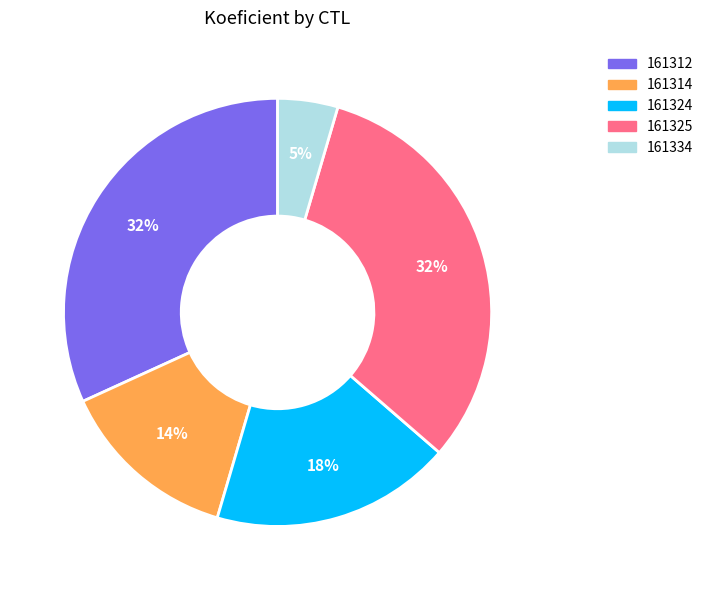

To the nearest percent, what is the average slice percentage?

20%